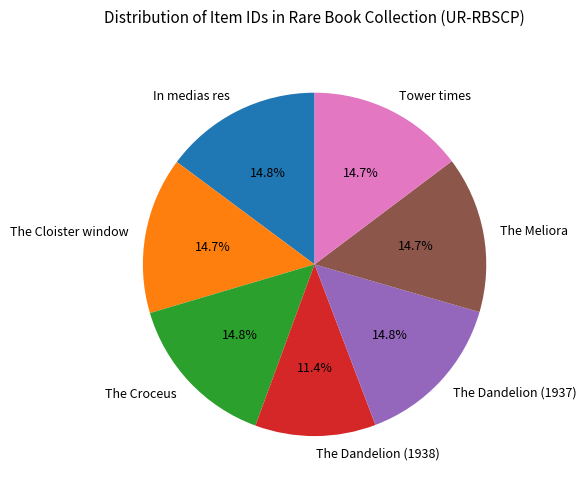

Is The Dandelion (1937) the majority of the pie?

No